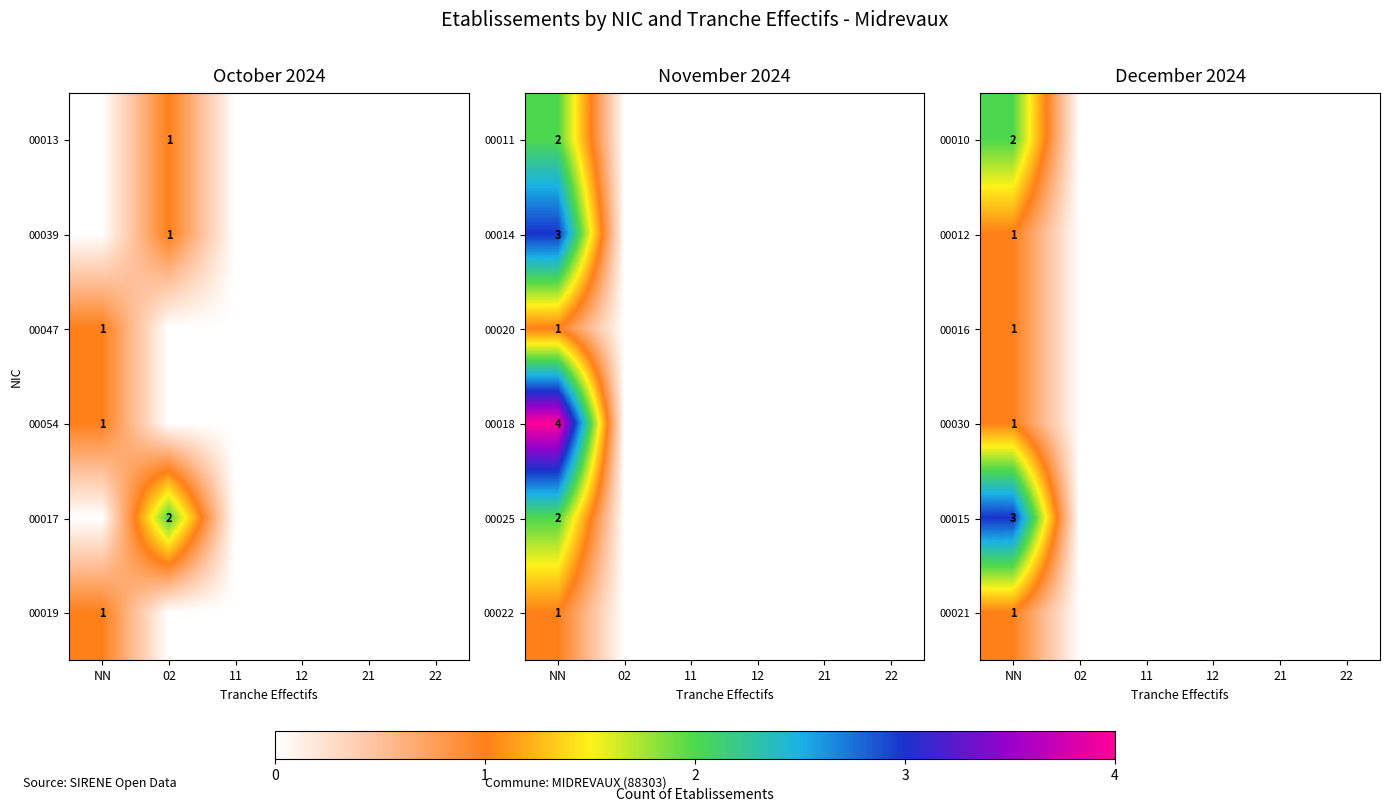

Which category has the lowest value across all series?

02